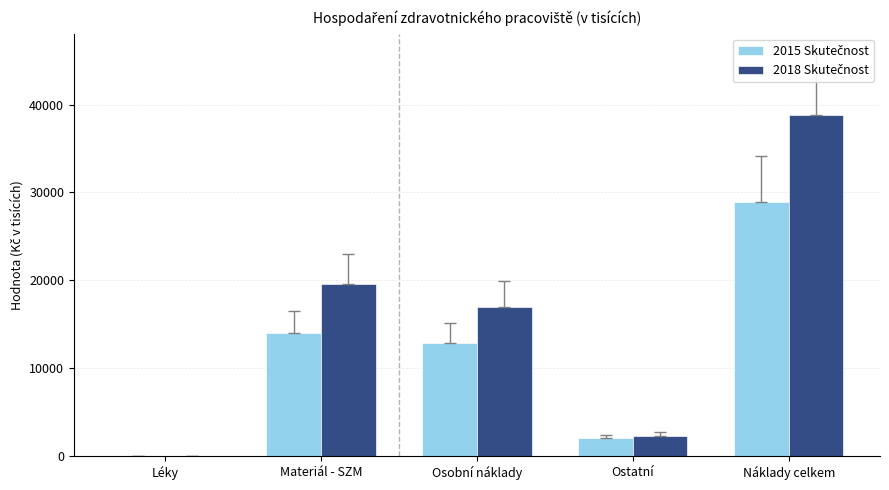

At which category is the sum across all series the highest?

Náklady celkem